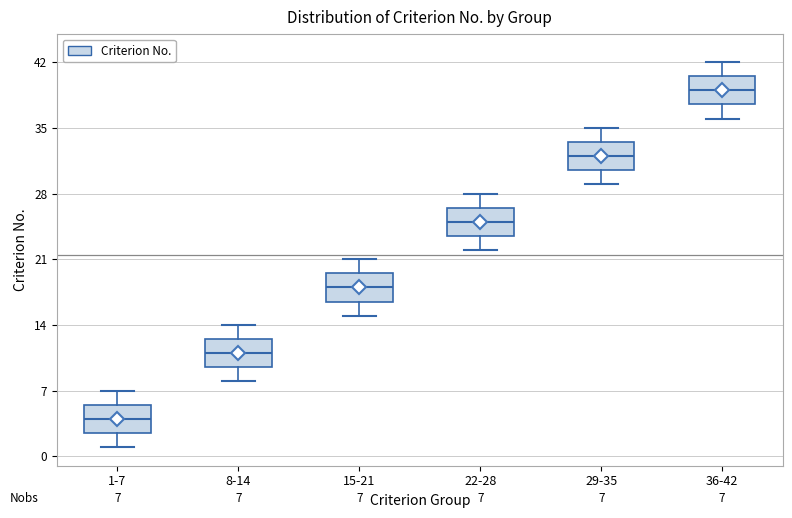

Which box's median line is the highest?

36-42